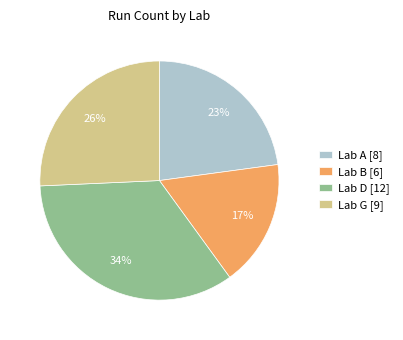

To the nearest percent, what percentage of the pie is Lab D [12]?

34%